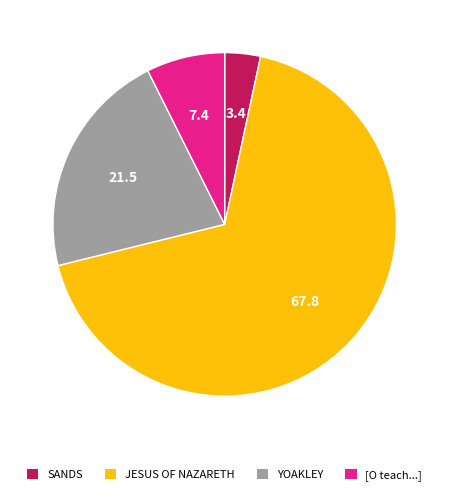

Rank the categories by value from highest to lowest.

JESUS OF NAZARETH, YOAKLEY, [O teach...], SANDS